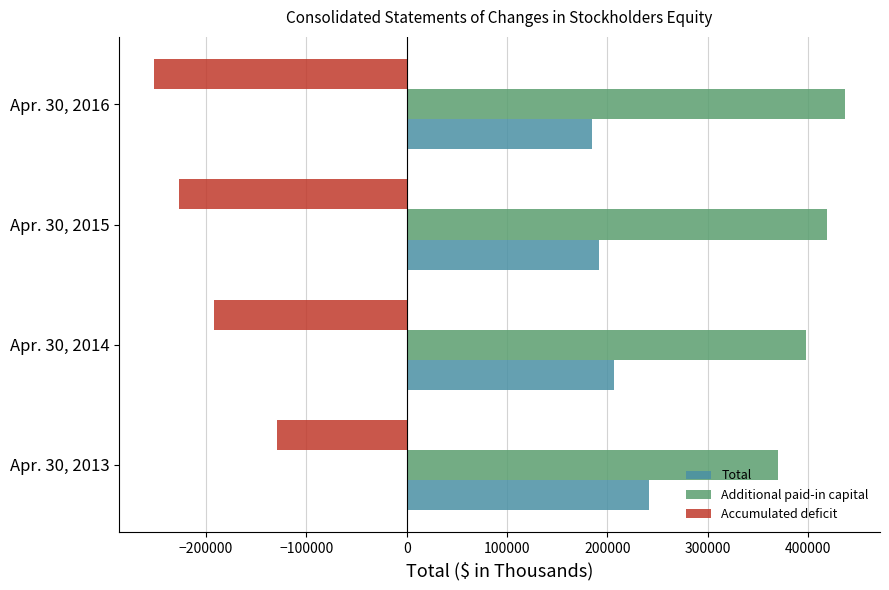

Rank the series by their average value, from lowest to highest.

Accumulated deficit, Total, Additional paid-in capital